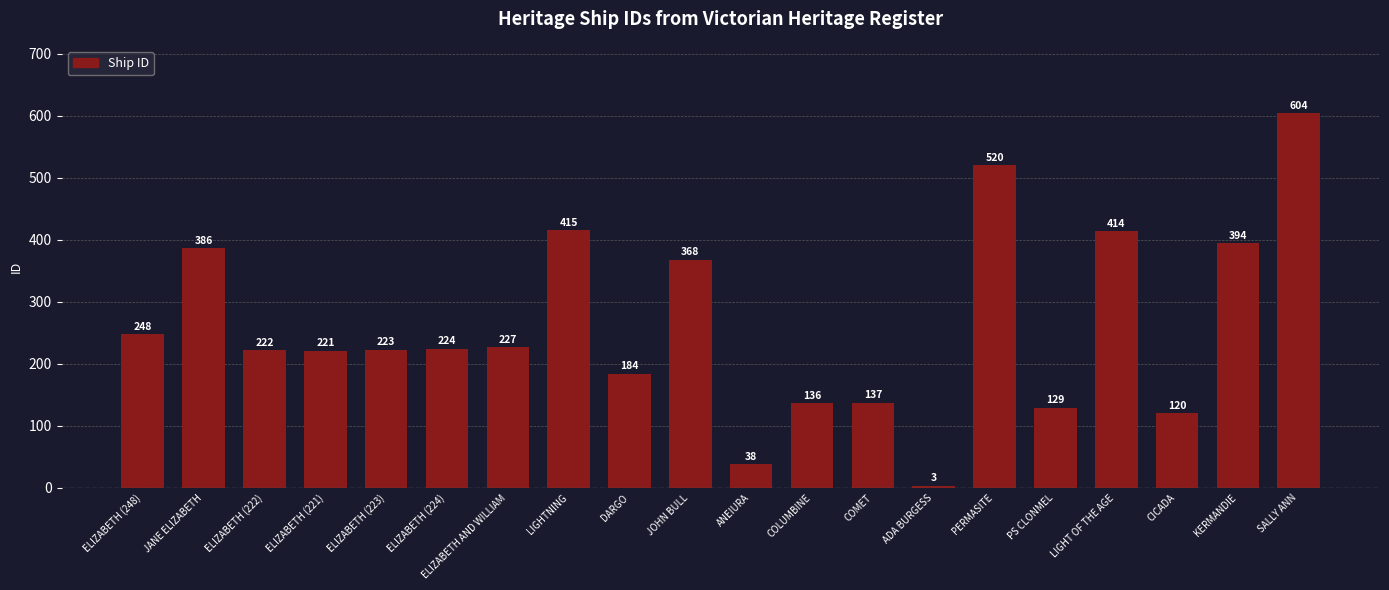

How many series are shown in this chart?

1